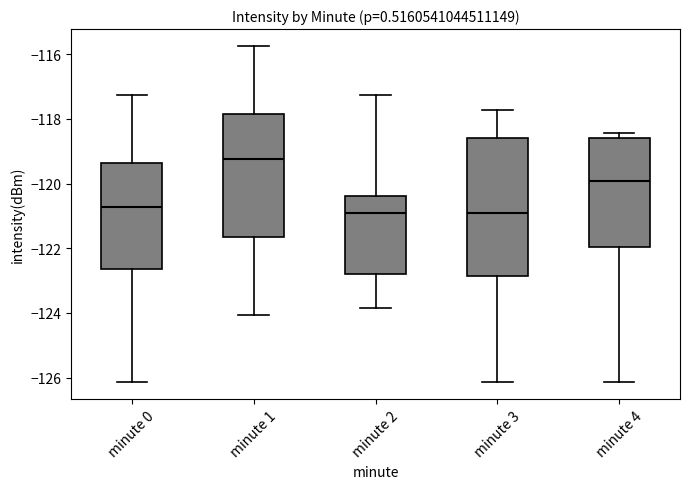

Where does the lower whisker of the box for minute 2 end on the y-axis? The values are not printed on the chart, so give them approximately, as read against the axis.

-123.8